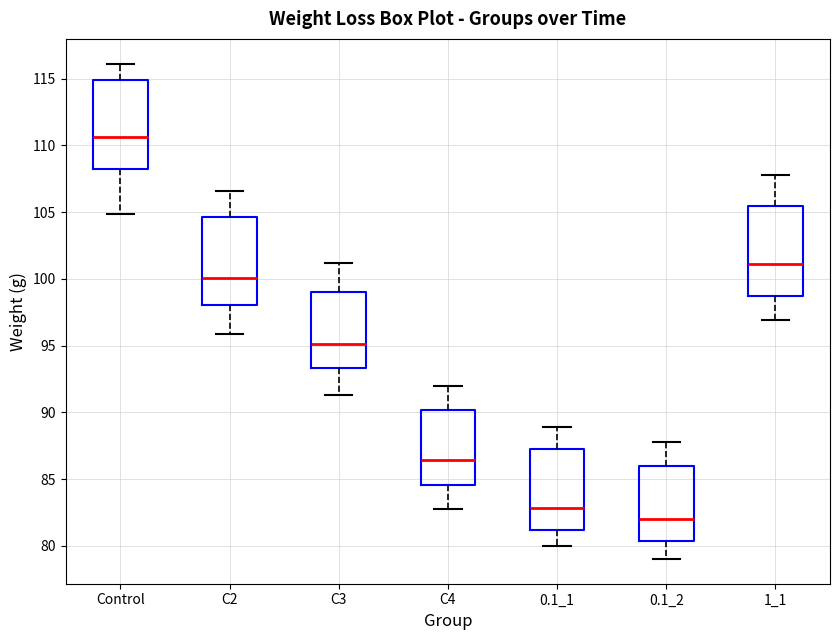

Where does the lower whisker of the box for C3 end on the y-axis? The values are not printed on the chart, so give them approximately, as read against the axis.

91.5